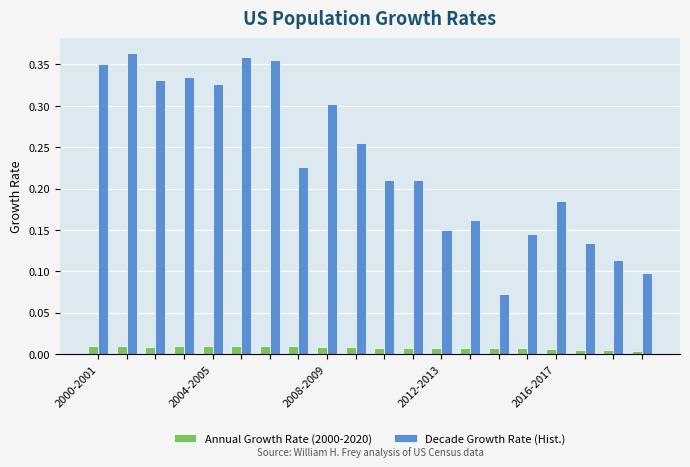

List the series in order of their overall mean, lowest first.

Annual Growth Rate (2000-2020), Decade Growth Rate (Hist.)